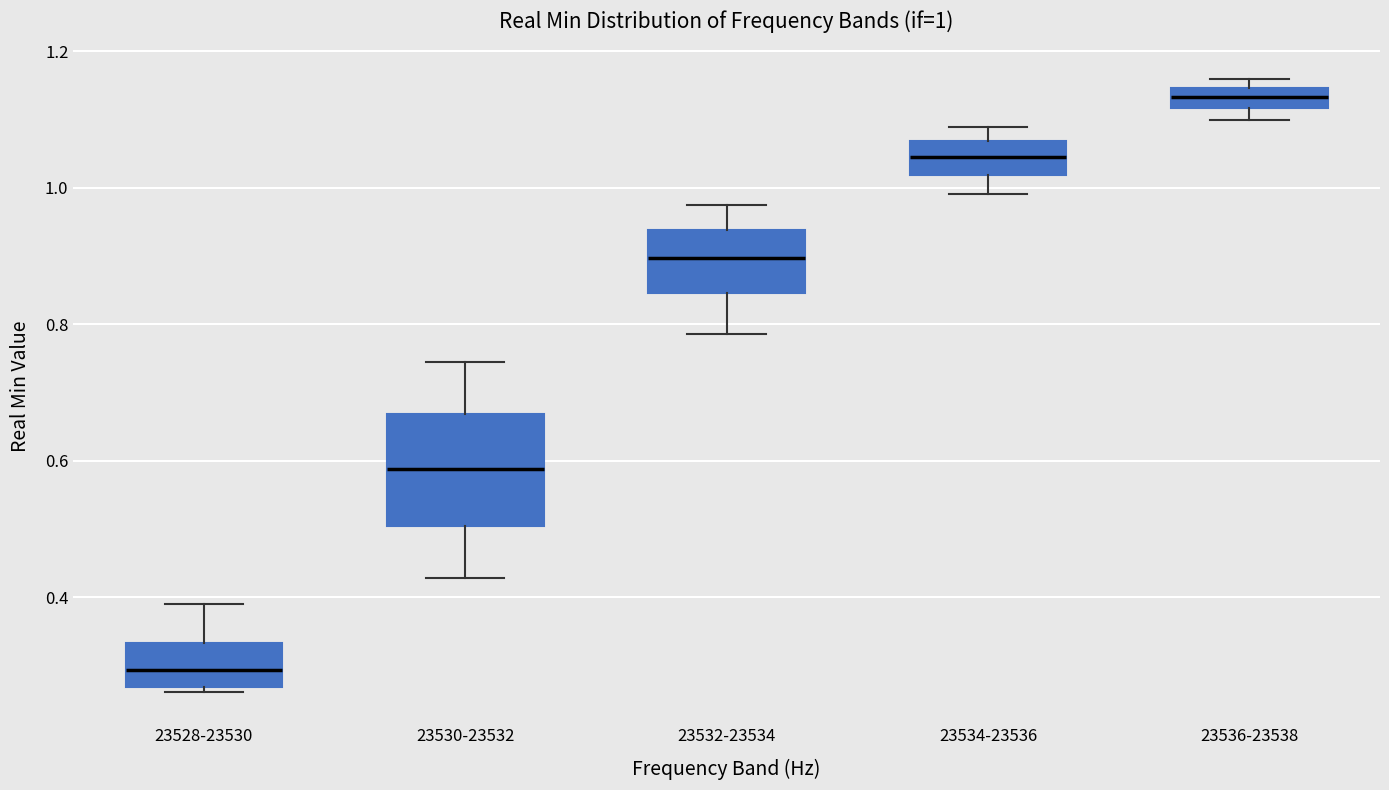

Comparing the boxes themselves (not the whiskers), which one is the tallest?

23530-23532